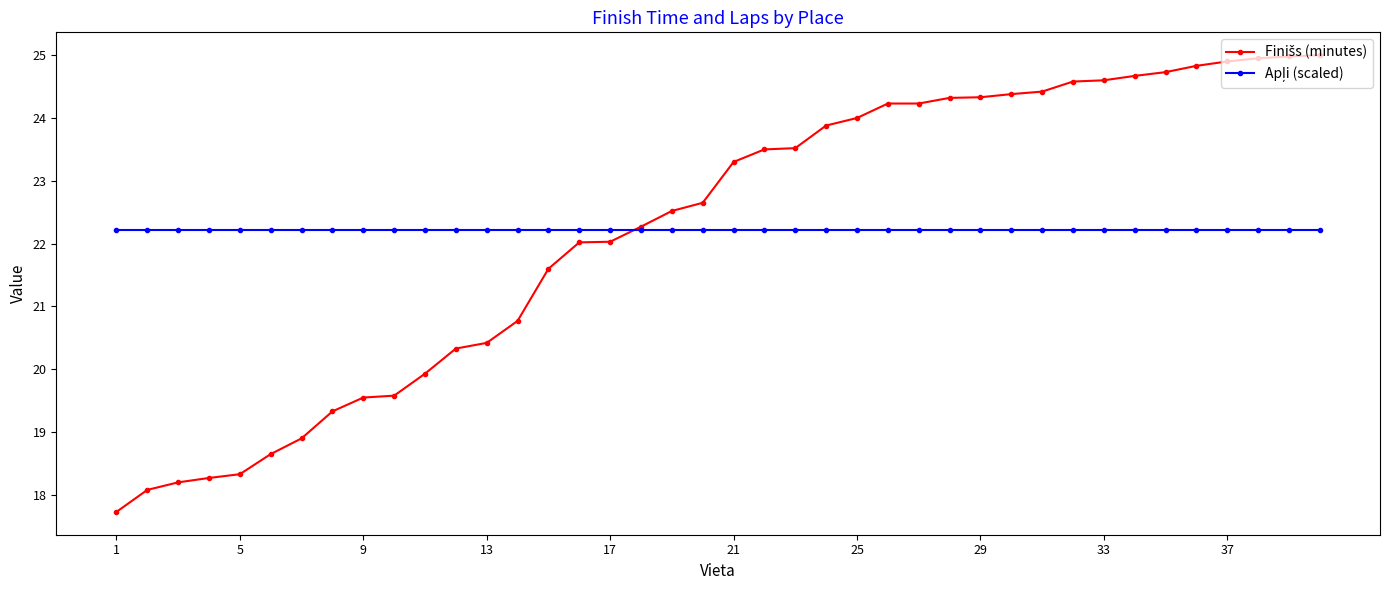

What is the greatest value displayed?

25.0